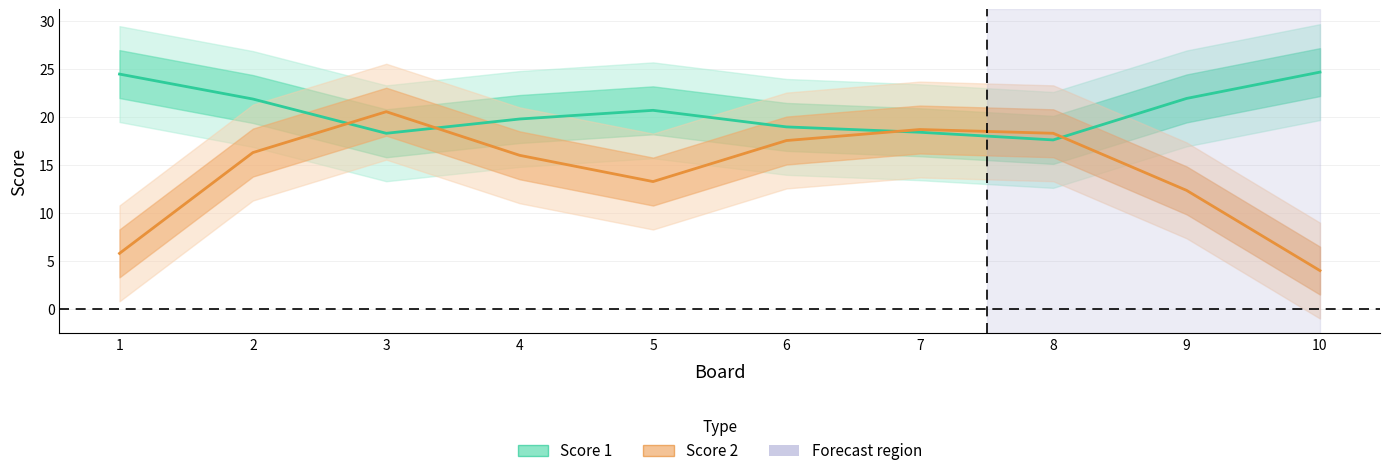

Which series ends up on top after the final intersection of Score 1 and Score 2?

Score 1